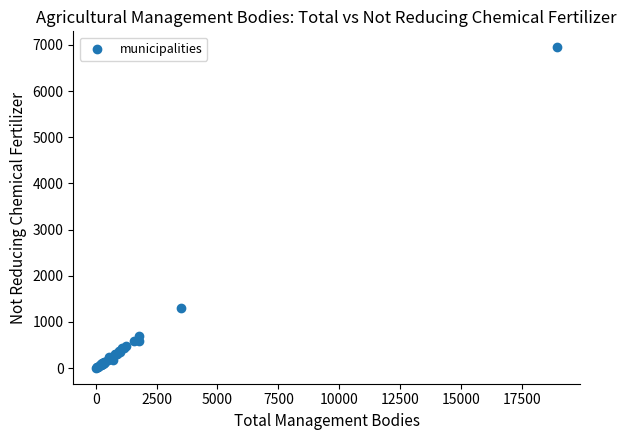

What Y value in the scatter plot is closest to 3477?

1311